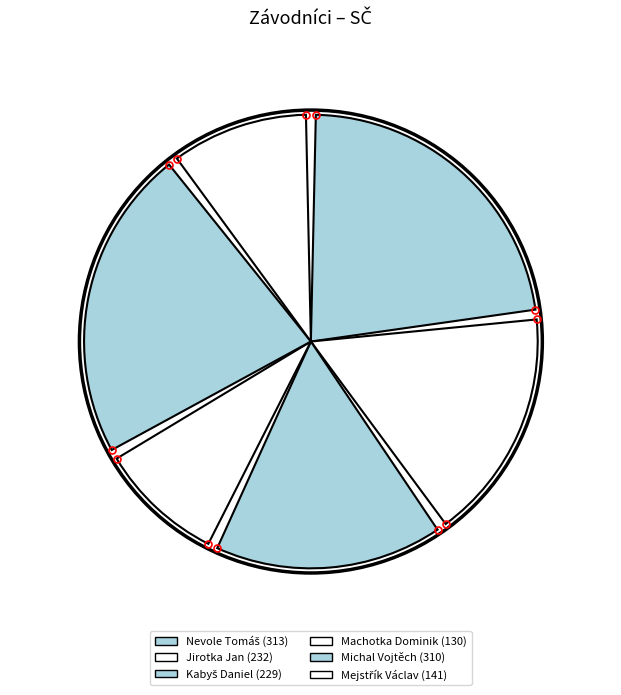

How many segments does this pie chart have?

6